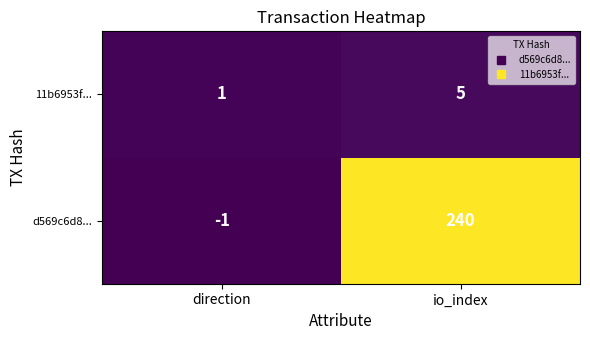

Where is d569c6d8... nearest to the value 119?

direction